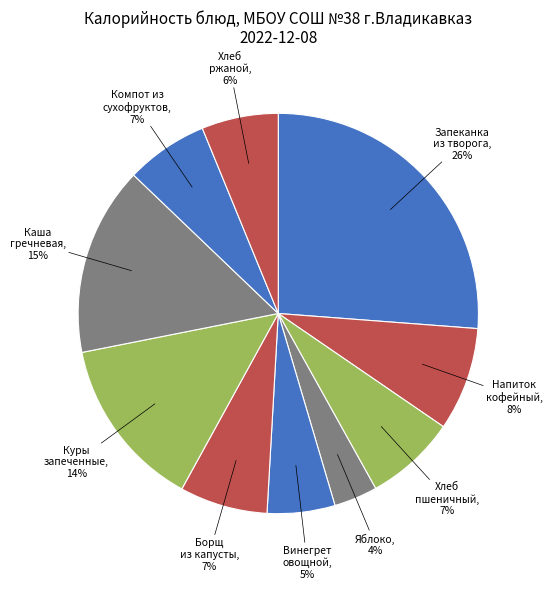

Is the sum of Напиток кофейный and Компот из сухофруктов greater than half?

No